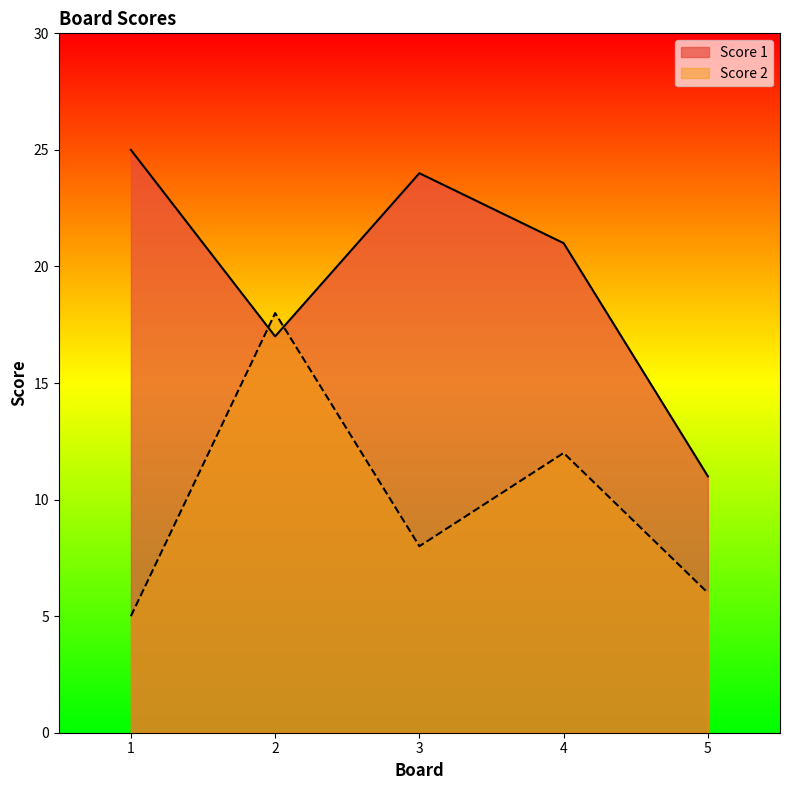

At which category is the sum across all series the highest?

2